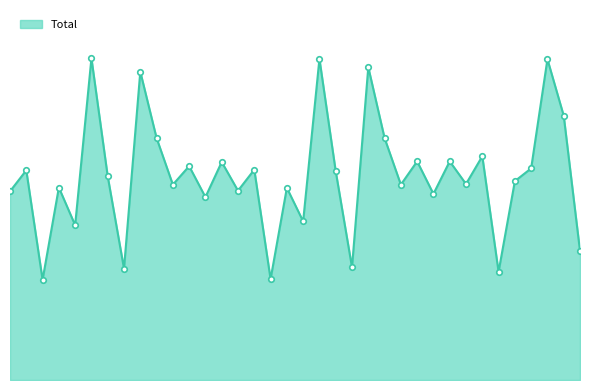

How many points are lower than both their immediate neighbors (excluding endpoints)?

13